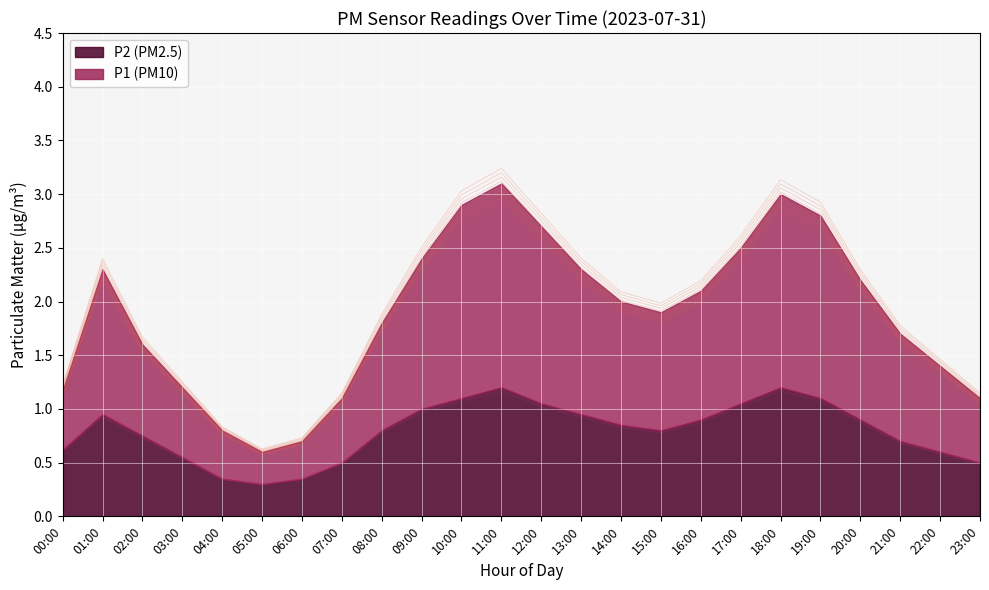

True or false: P1 and P2 intersect in this chart.

False